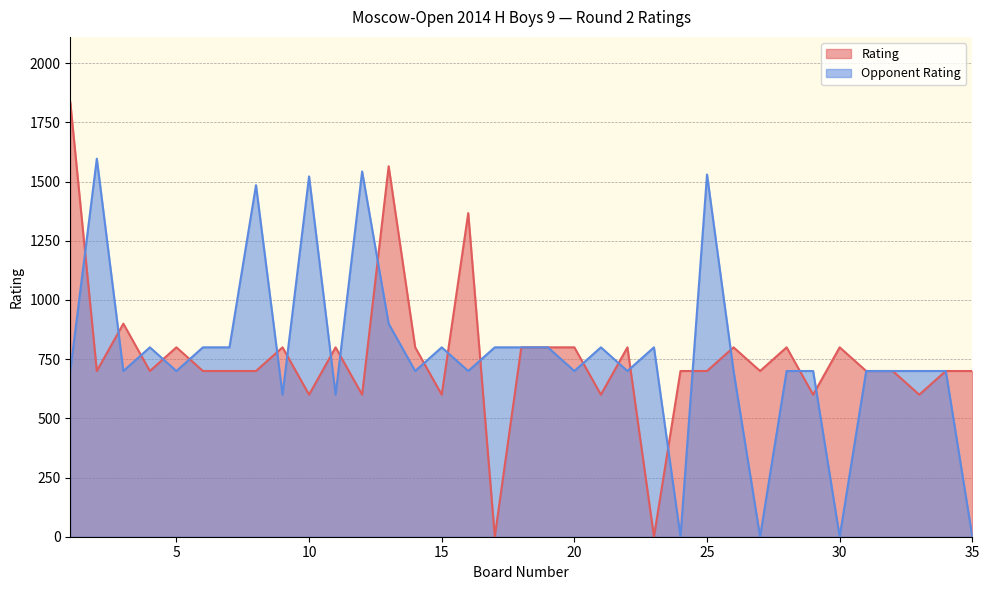

What value does the Rating series have at 9, to the nearest 50?

800